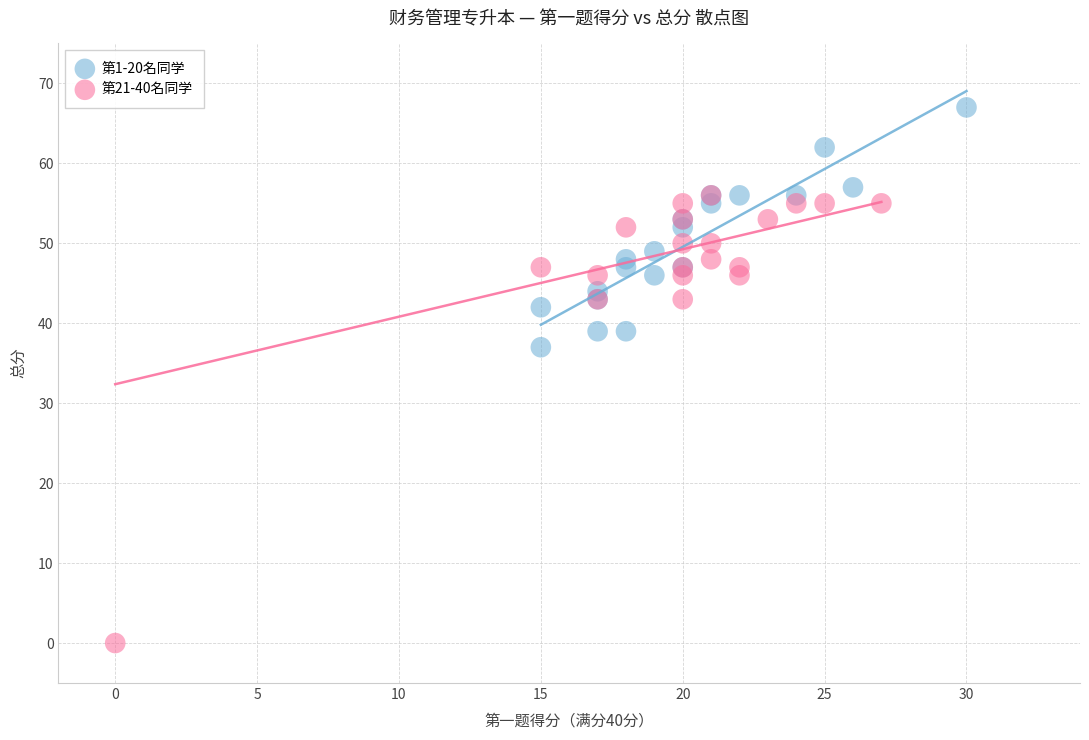

Which series reaches the maximum Y coordinate?

第1-20名同学